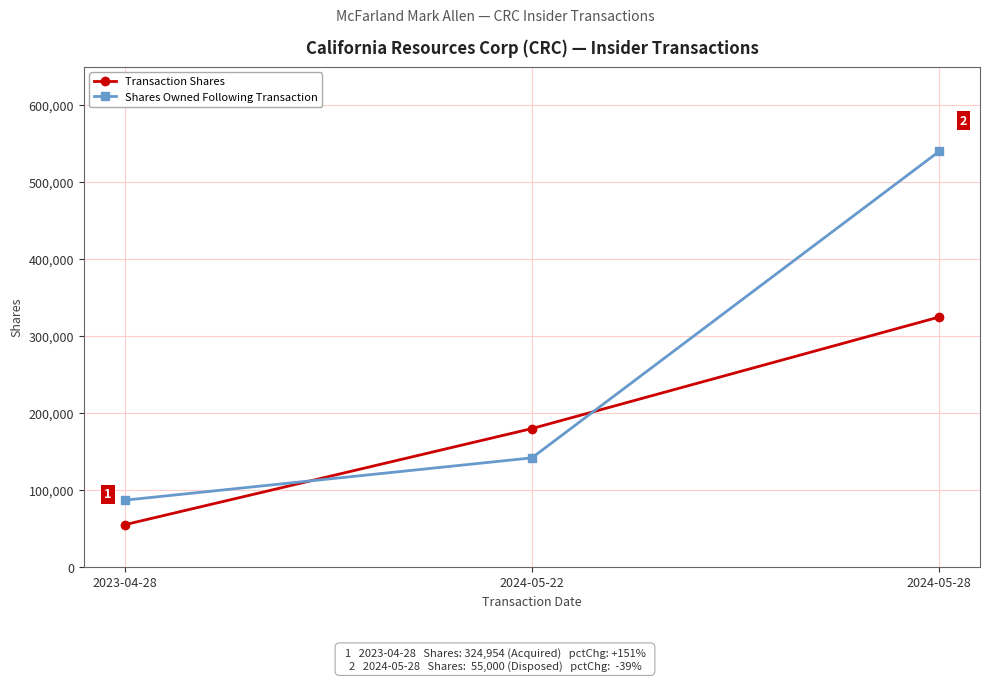

Reading left to right, list all the values displayed in this chart.

Transaction Shares: 2023-04-28=55000	2024-05-22=180000	2024-05-28=324954
Shares Owned Following Transaction: 2023-04-28=86939	2024-05-22=141939	2024-05-28=540258